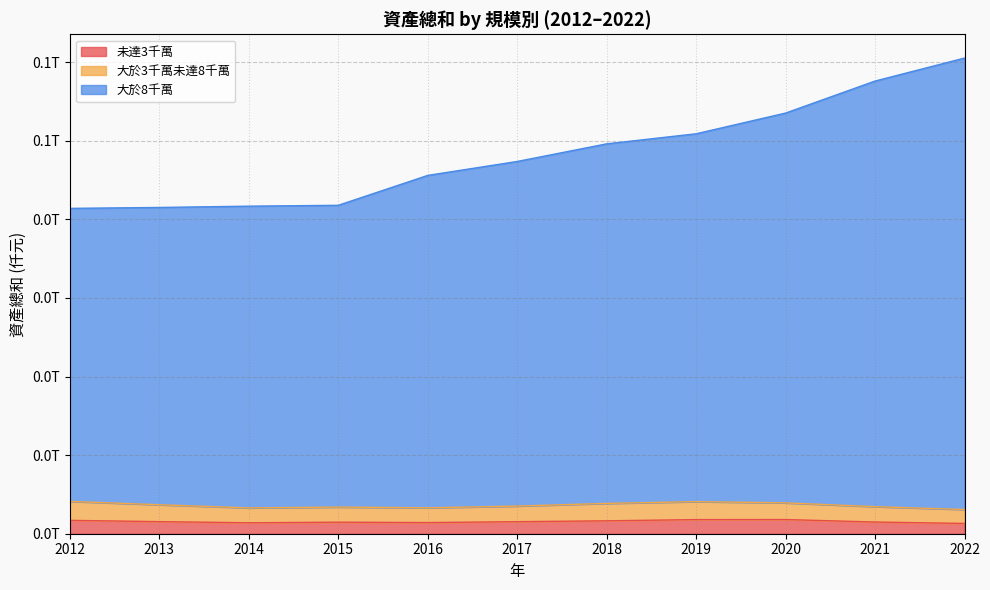

Is the value of 未達3千萬 at 2015 greater than the value of 大於8千萬 at 2020?

No